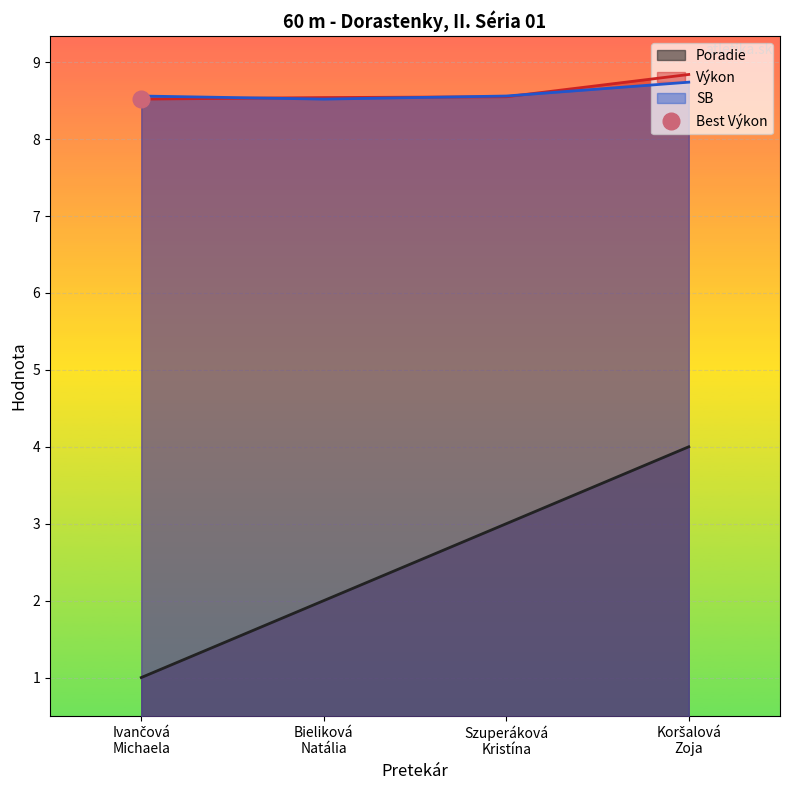

Rank the series by their maximum value, from lowest to highest.

Poradie, SB, Výkon